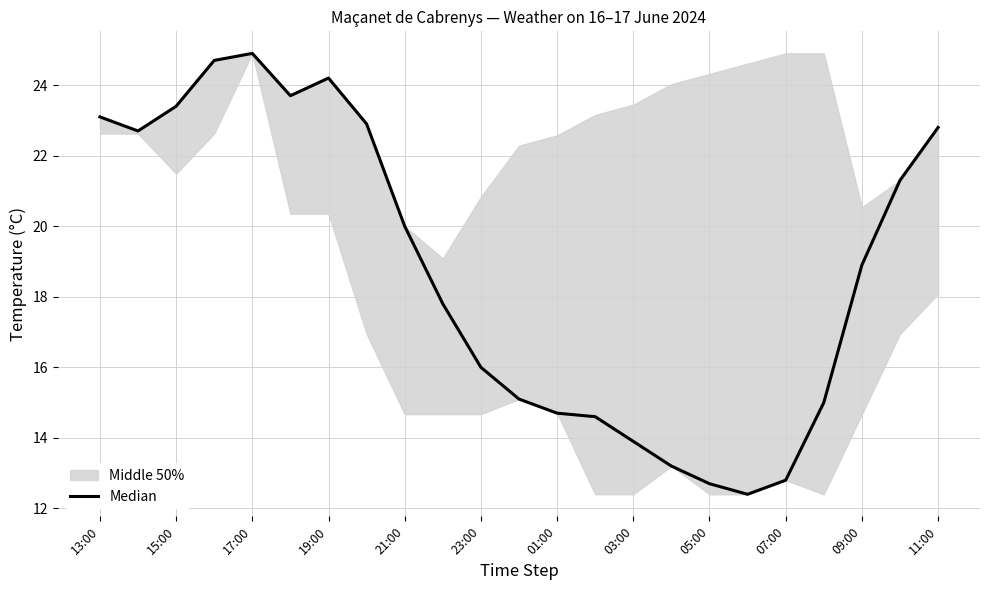

What is the average value?

18.7